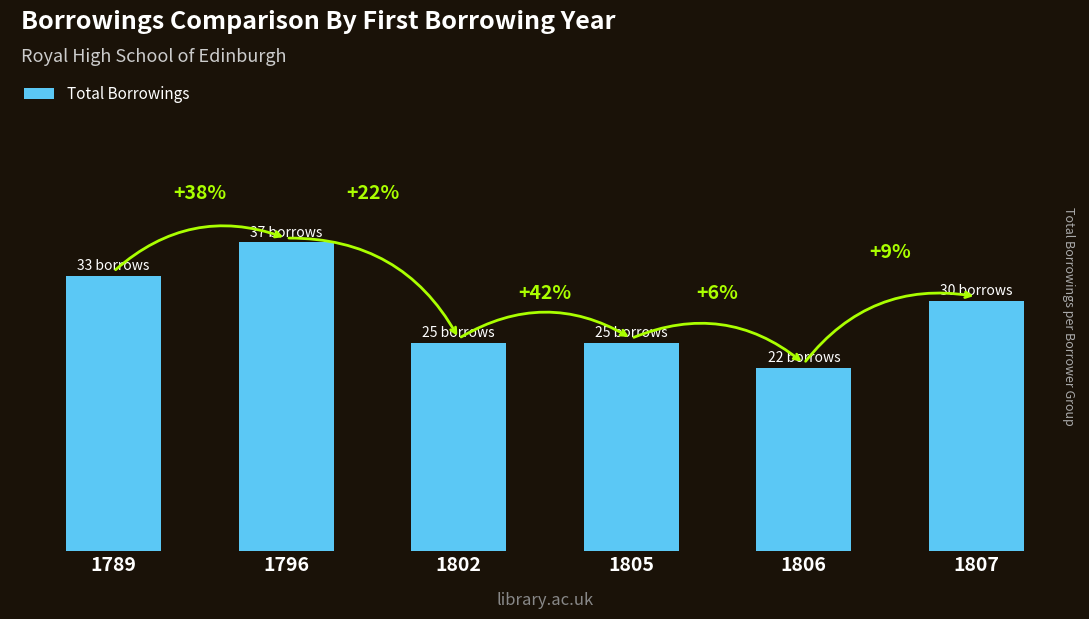

Does the chart contain stacked bars?

No